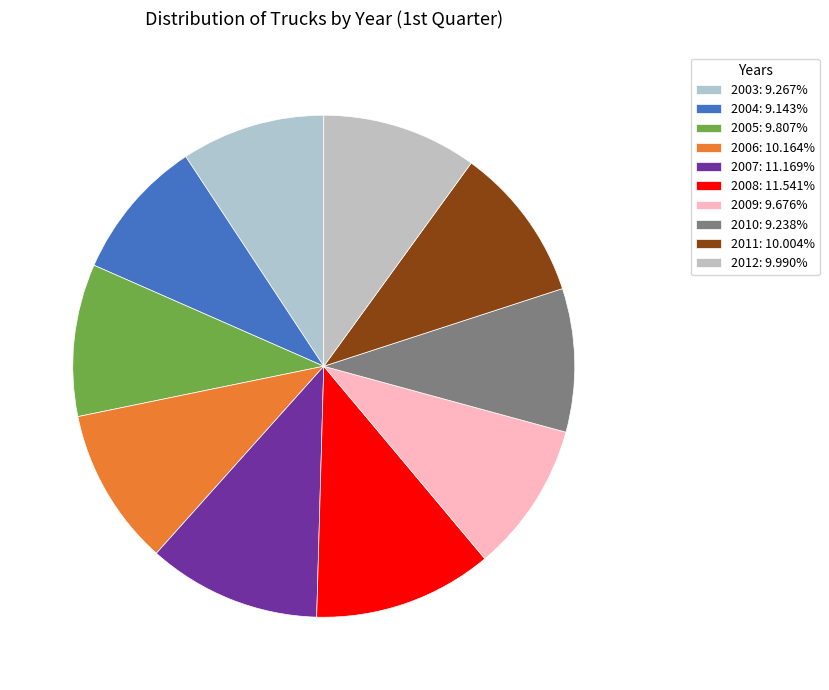

Which category has the biggest portion of the pie?

2008